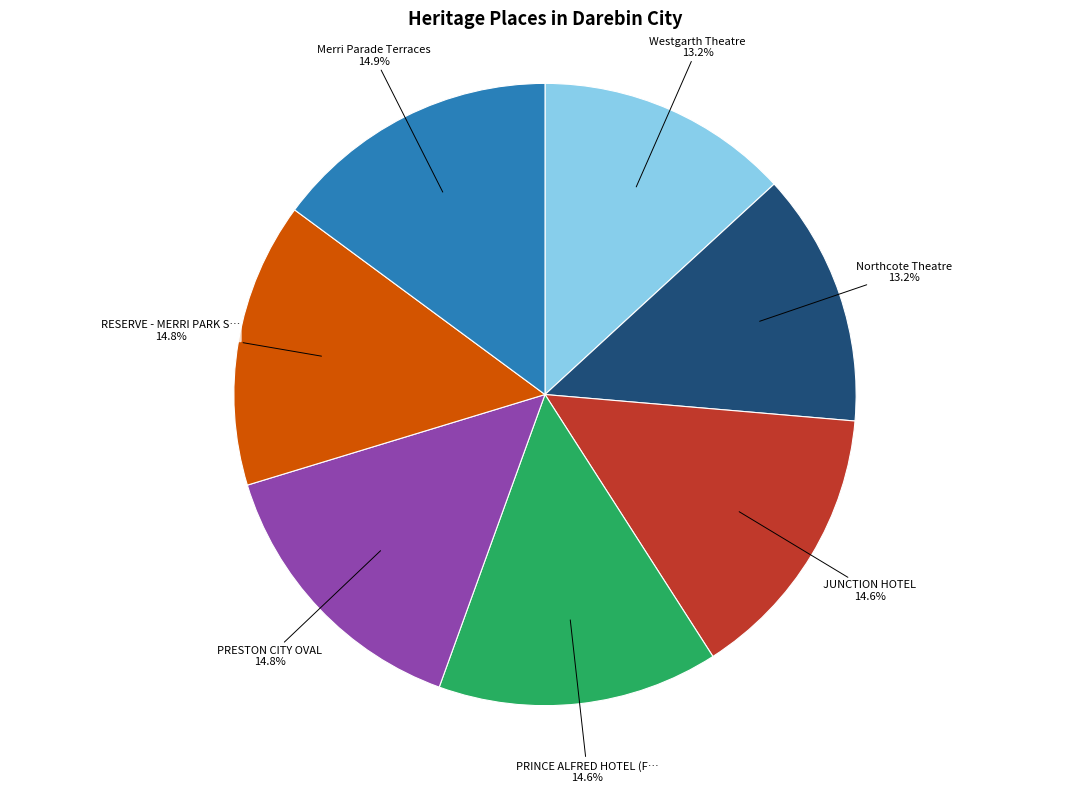

Does any single category account for the majority?

No